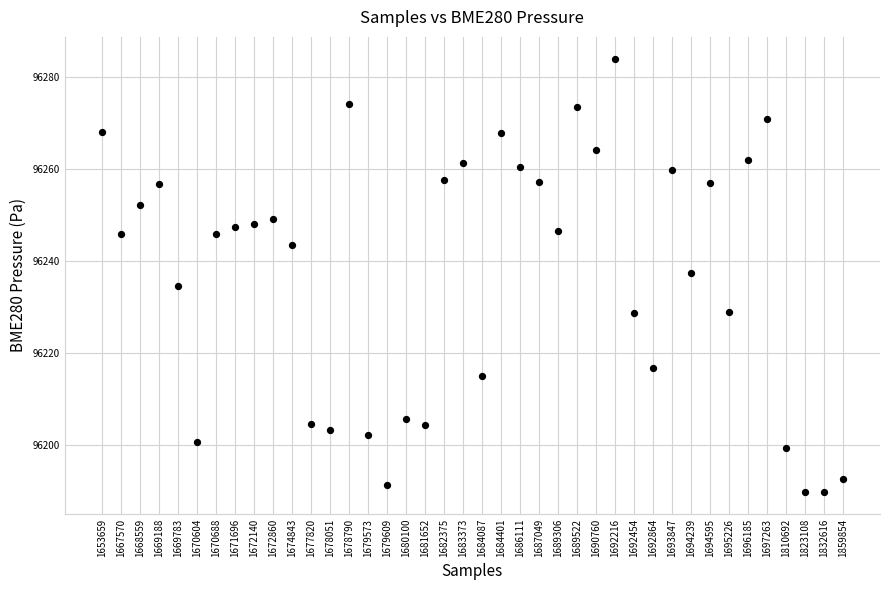

What is the range of Y values (max minus min)?

94.3